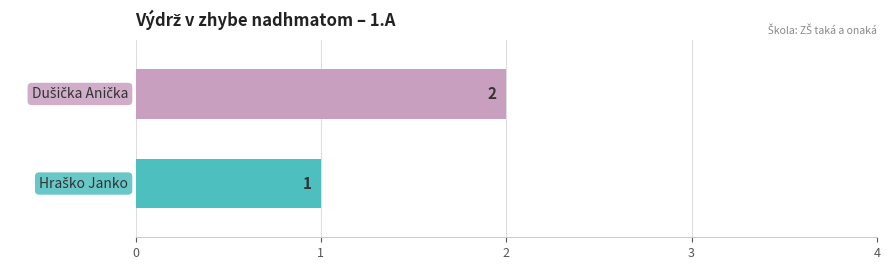

How many series are shown in this chart?

2